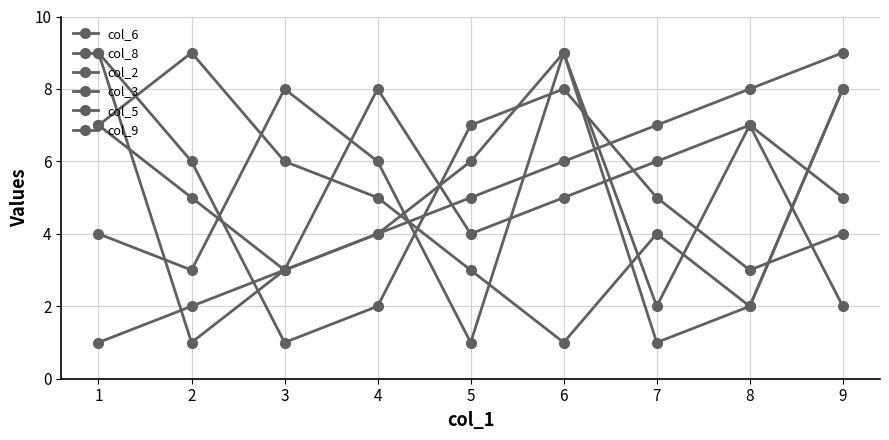

Does the chart have visible grid lines?

Yes